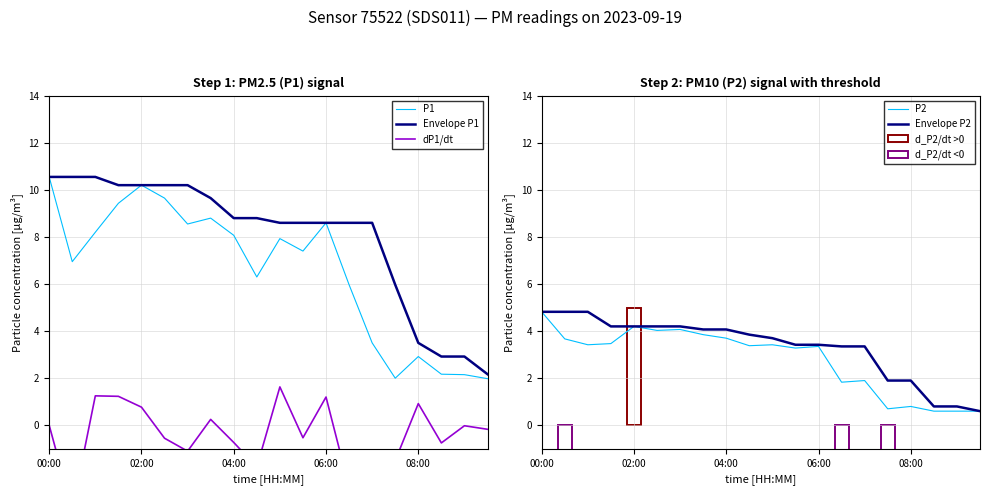

True or false: Envelope P1 has a value of 15.3 at 04:00.

False